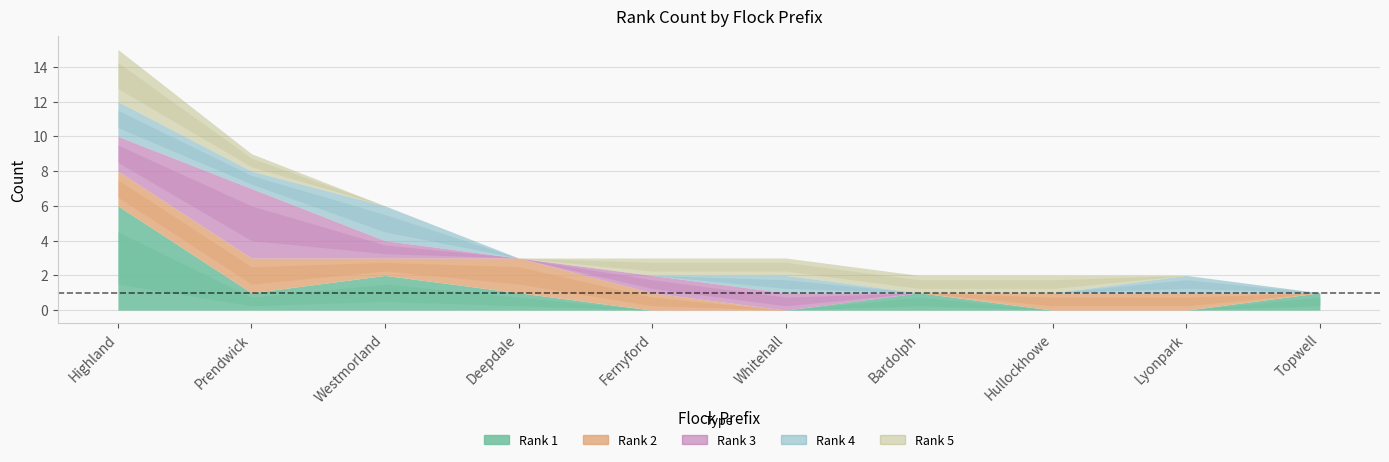

What is the average value of the Rank 5 series?

1